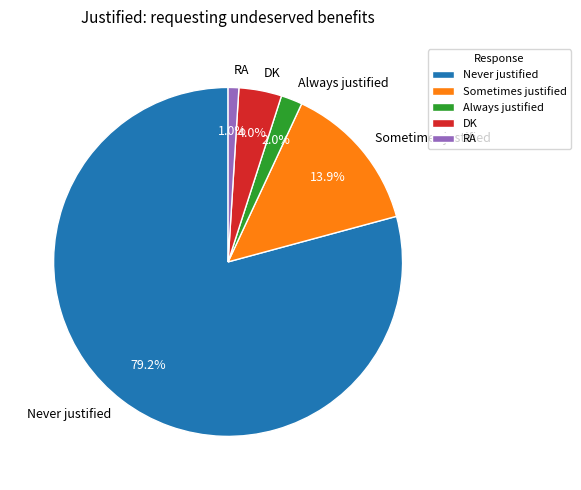

Between DK and Never justified, which is larger?

Never justified